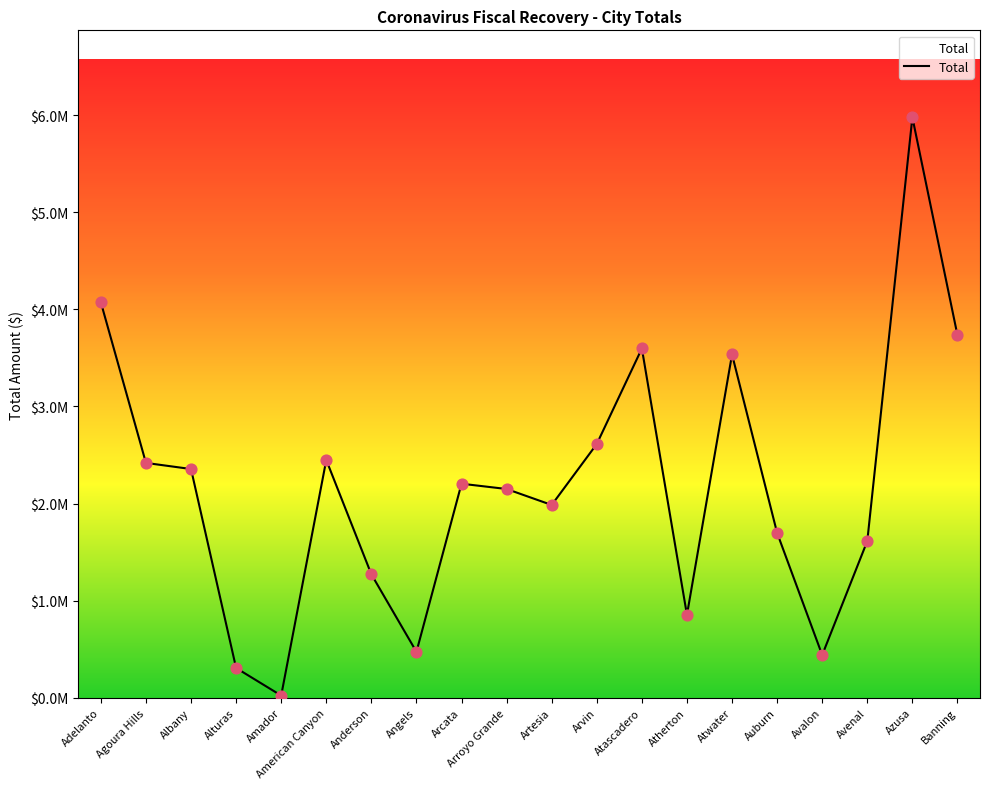

Which has a higher value, Atherton or Avenal?

Avenal